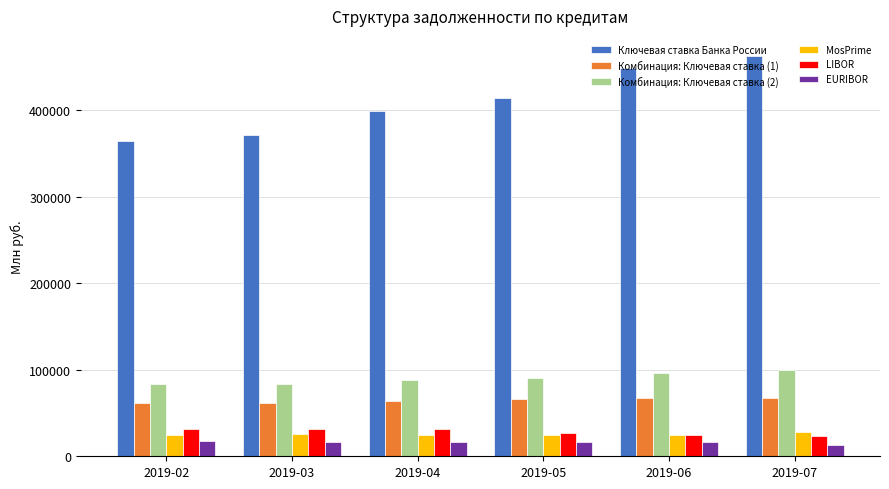

What is the total value across all series at 2019-05?

638804.5